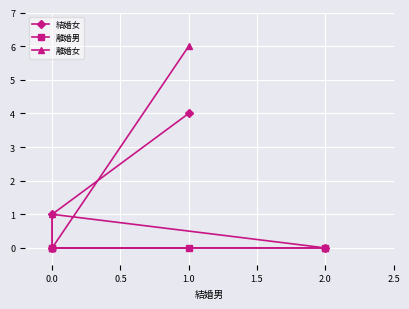

How many lines are shown in the chart?

3